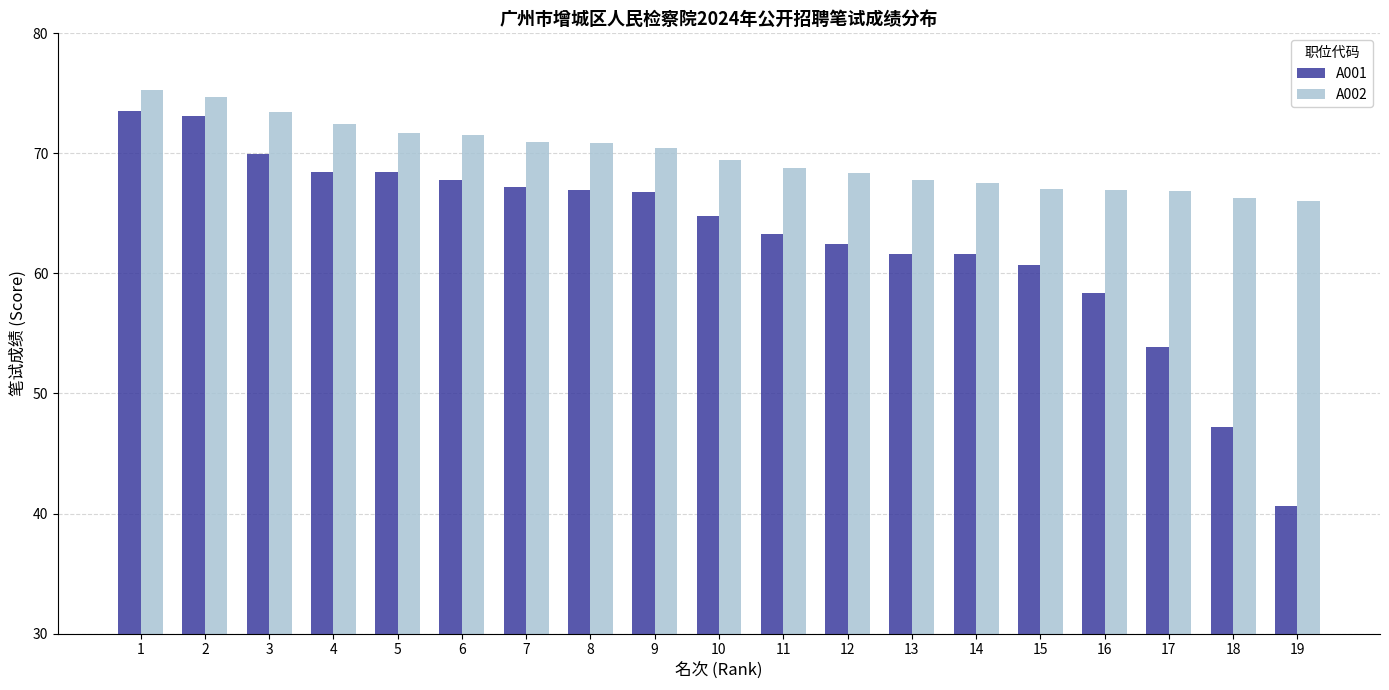

Rank the series by their average value, from highest to lowest.

A002, A001